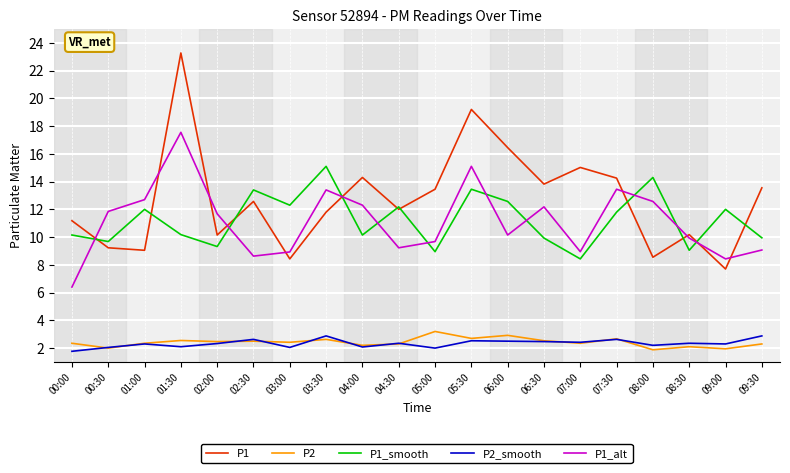

Is it true that P1_alt equals 5.5 at 03:00?

False